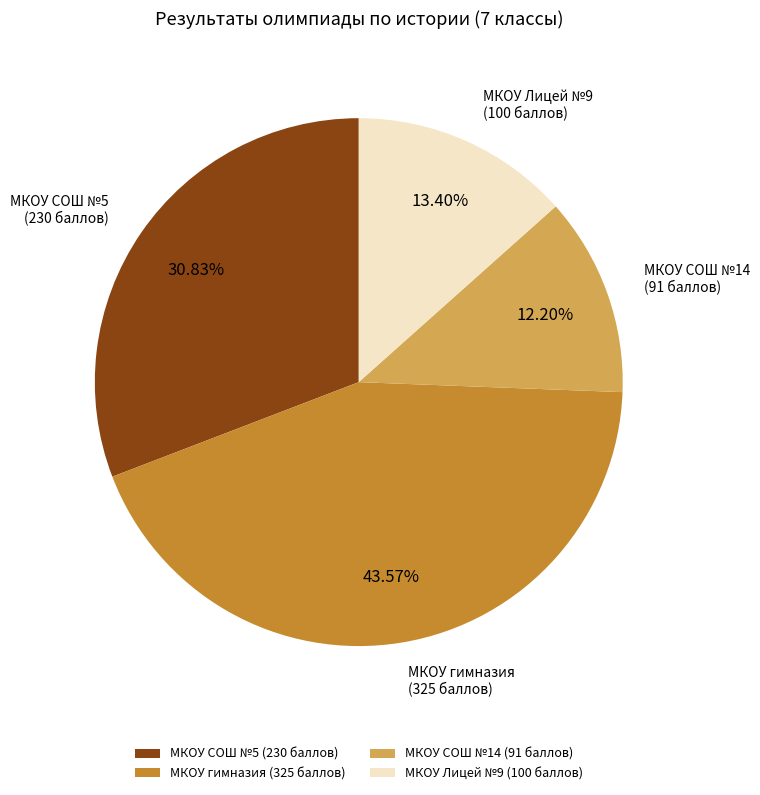

Does any single category account for the majority?

No